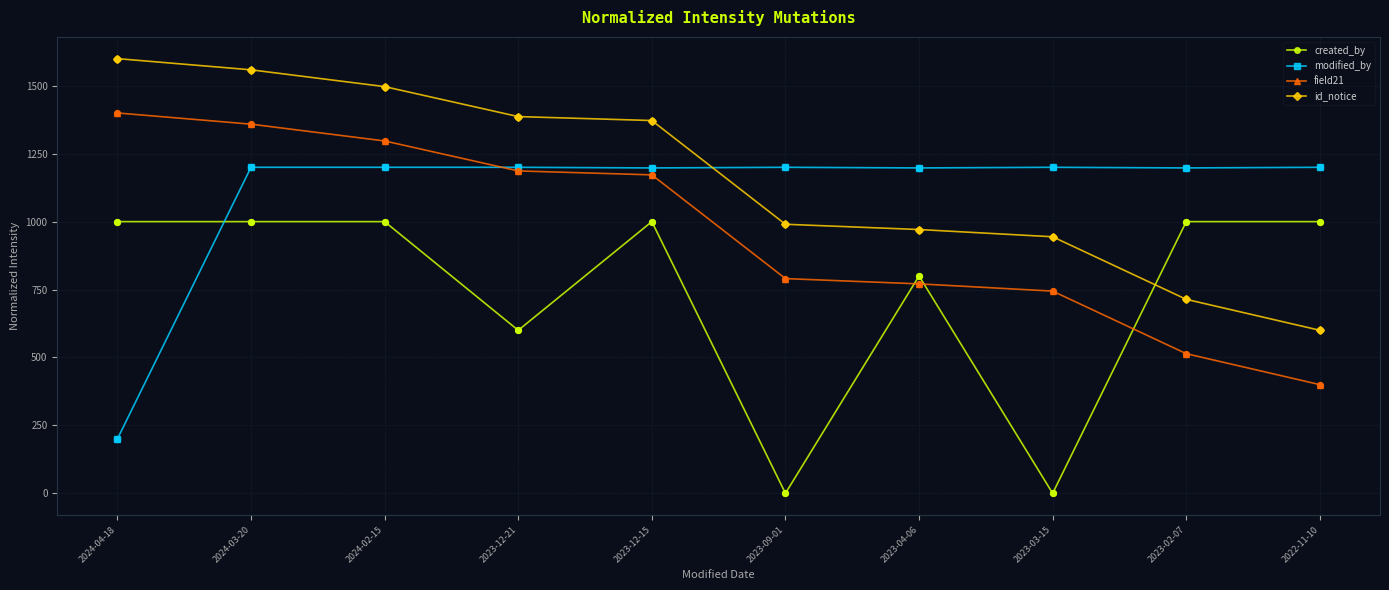

What is the difference between the highest and lowest values at 2024-03-20?

558.8